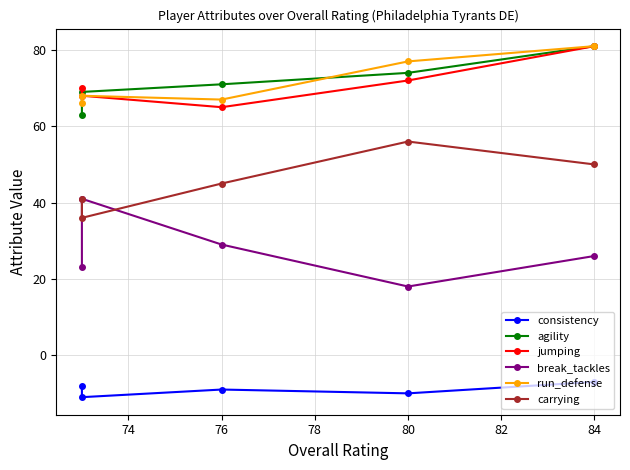

How many data points in consistency are less than -9?

2